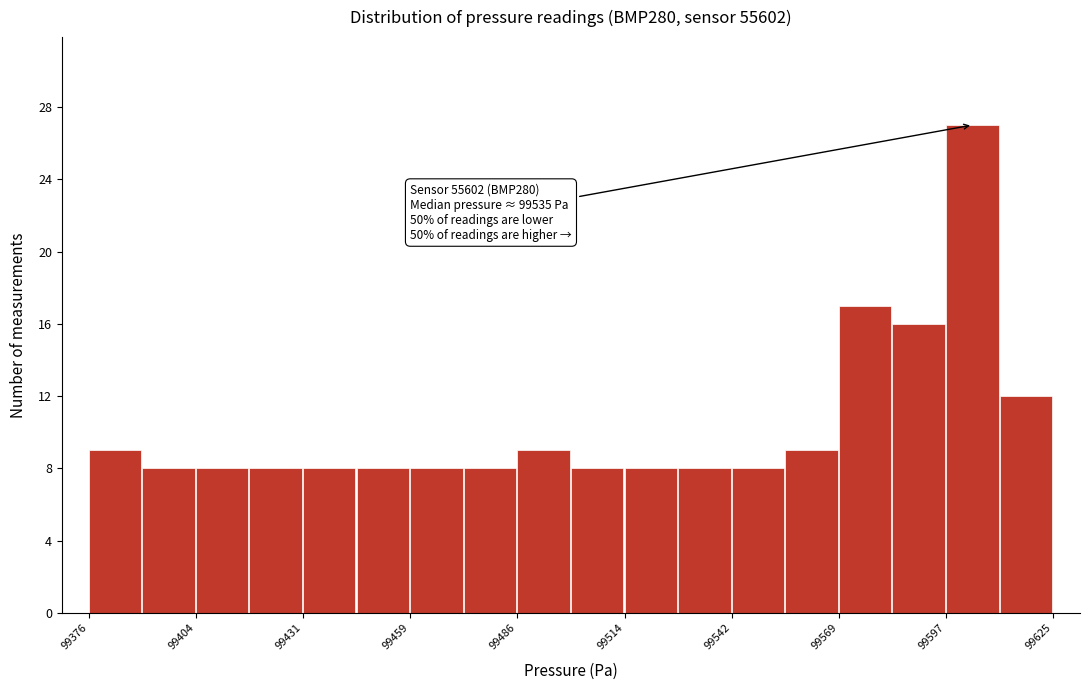

Read against the x-axis, roughly where is the centre of the tallest bar?

99605